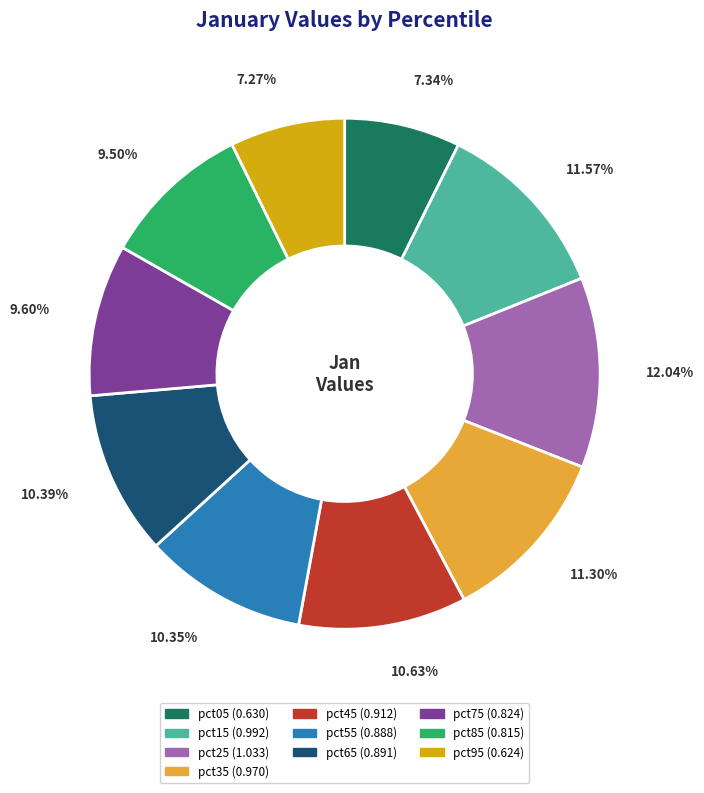

Count the number of slices in the pie.

10